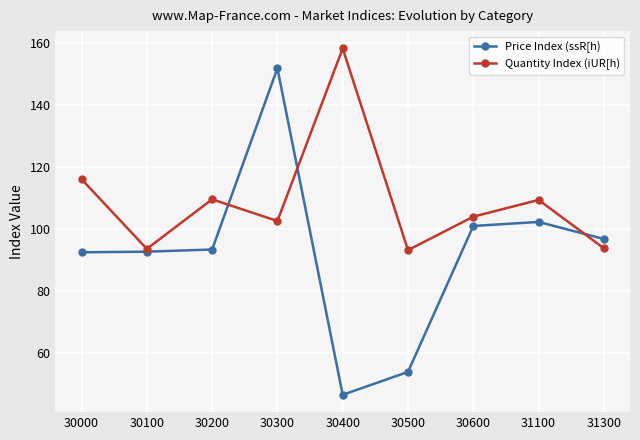

What is the sum of the Quantity Index (iUR[h) values at 30400 and 30300?

261.1